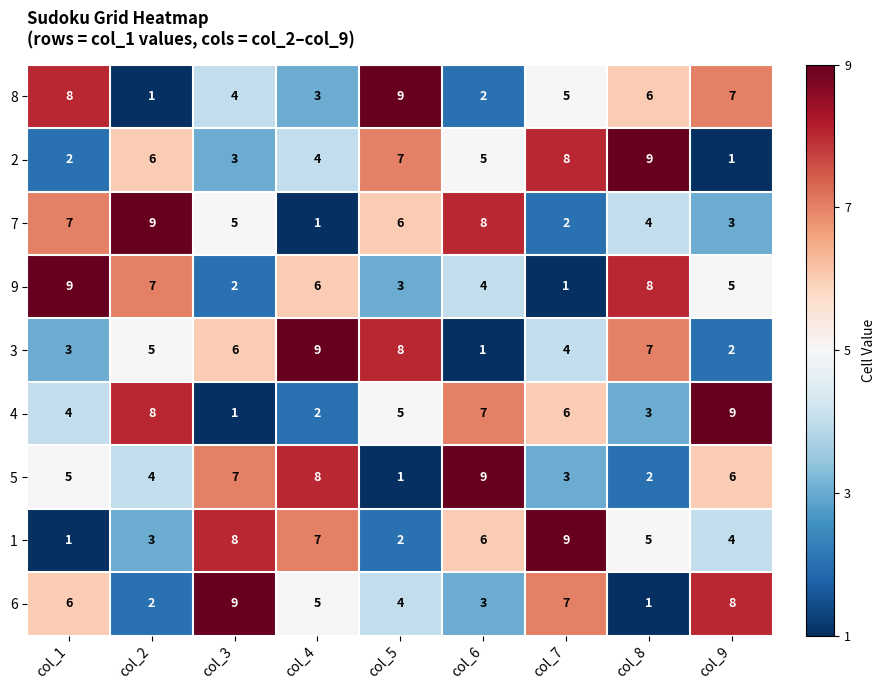

Count the number of categories in the chart.

9